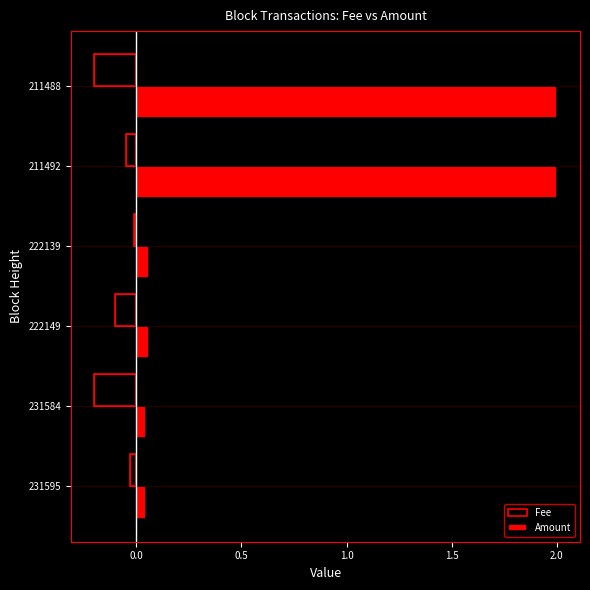

What position from the right is 1.0?

3